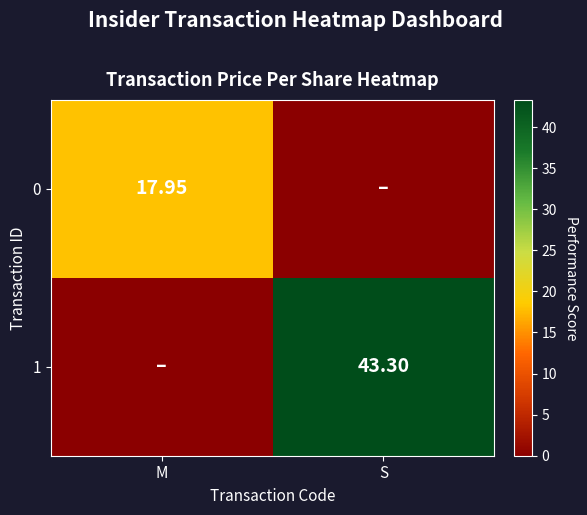

What is the sum of the 0 values at S and M?

17.9